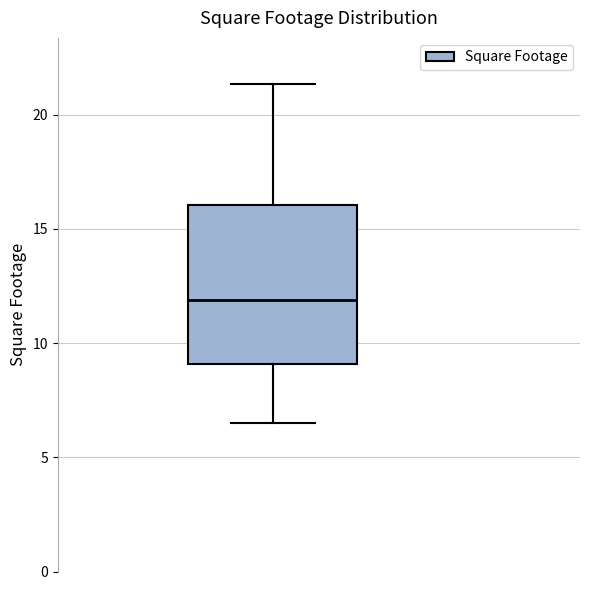

Transcribe this box plot: give where the median line is, the range the box spans, and where the two whiskers end, as read against the y-axis. The values are not printed on the chart, so give them approximately, as read against the axis.

median 12.0, box 9.0 to 16.0, whiskers 6.5 to 21.5